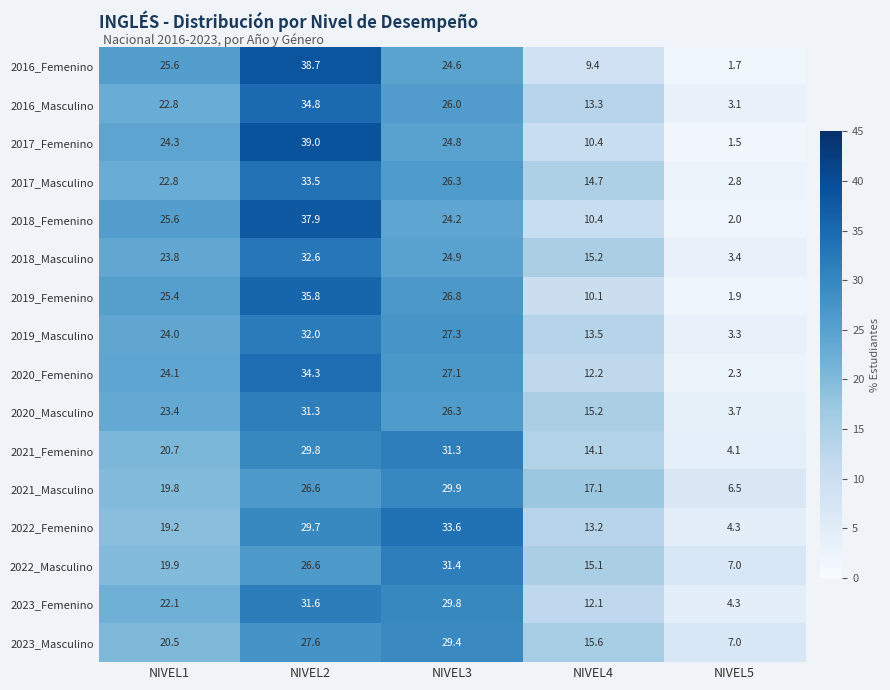

What is the difference between the highest and lowest values at NIVEL3?

9.4